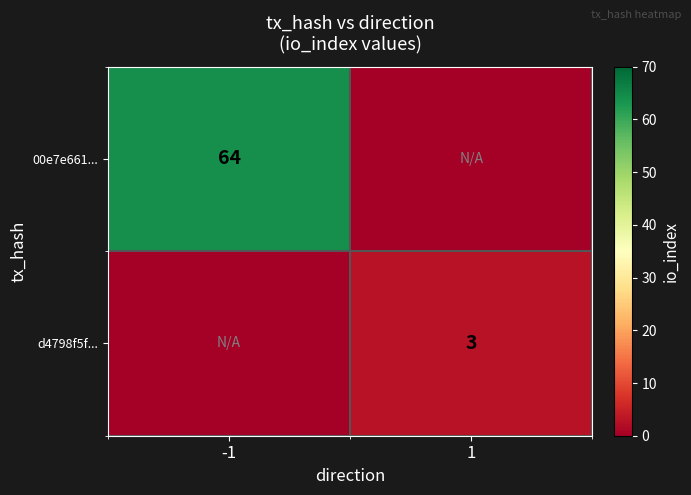

Is it true that d4798f5f... equals 3 at 1?

True